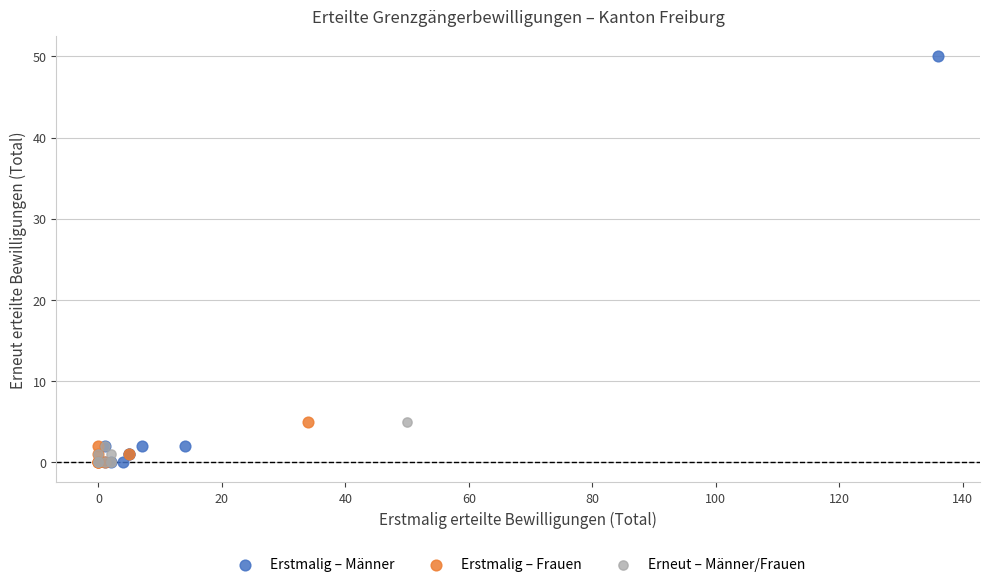

Which series has the largest Y range (max minus min)?

Erstmalig – Männer